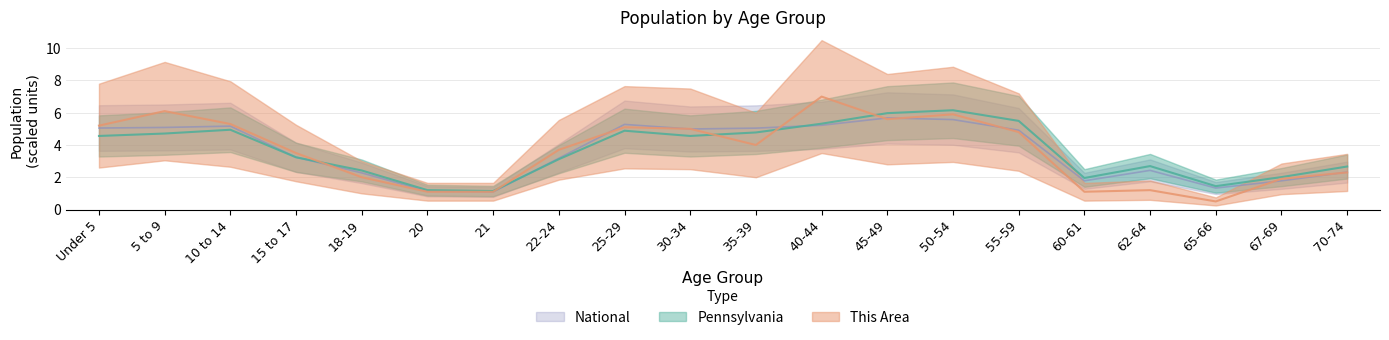

How many series are shown in this chart?

3